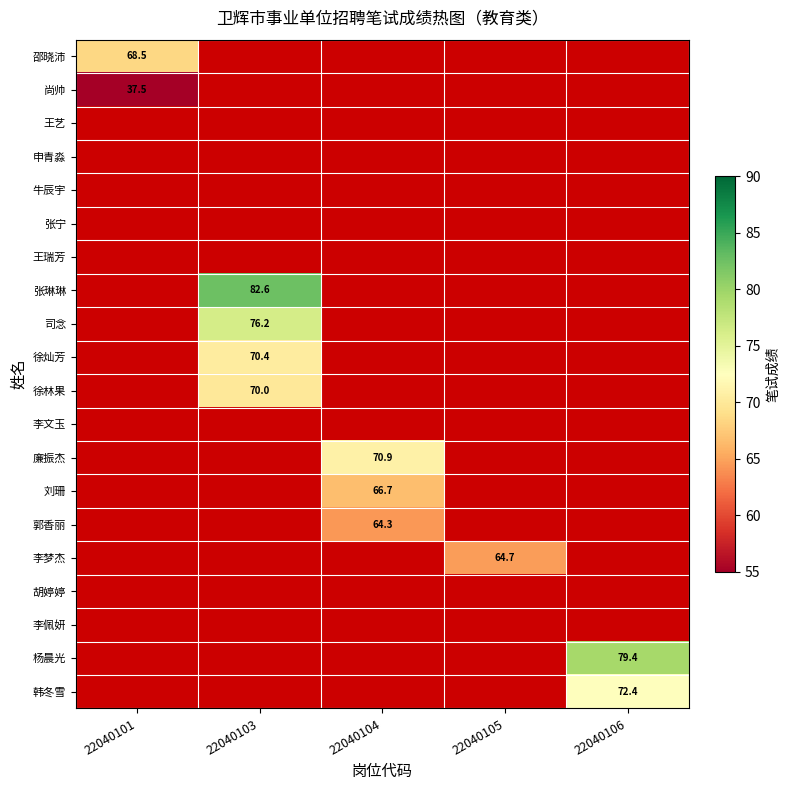

Is it true that 邵晓沛 equals 68.5 at 22040101?

True